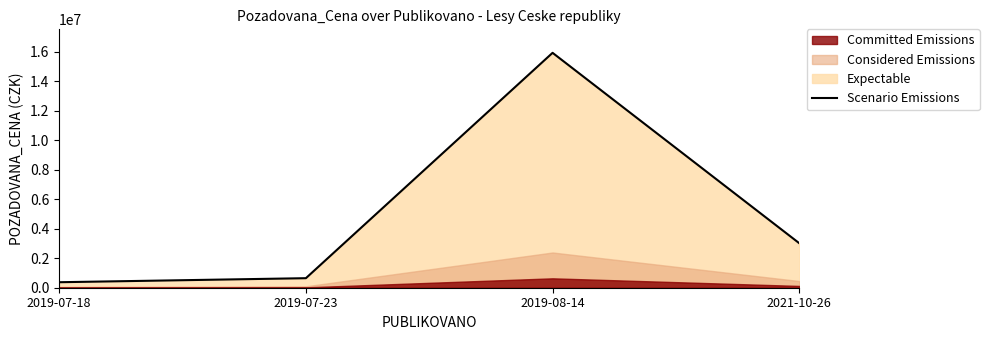

What is the label of the 1st point from the right?

2021-10-26